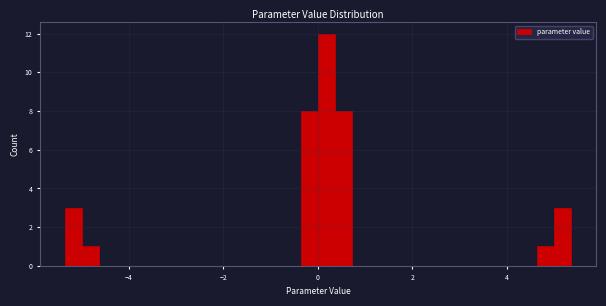

Read against the x-axis, roughly where is the centre of the tallest bar?

0.2